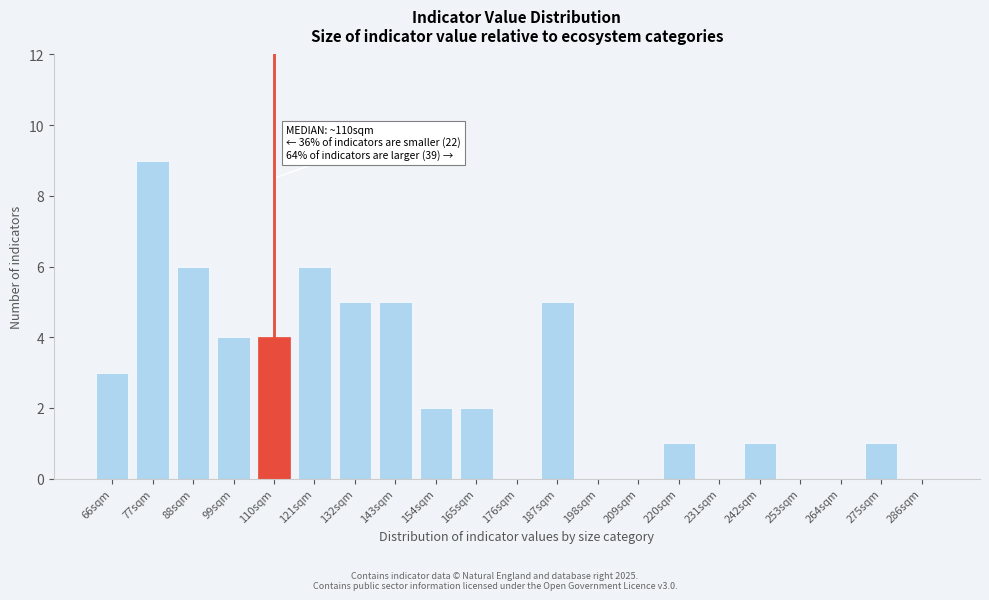

Reading left to right, list all the values displayed in this chart.

66sqm=3	77sqm=9	88sqm=6	99sqm=4	110sqm=4	121sqm=6	132sqm=5	143sqm=5	154sqm=2	165sqm=2	176sqm=0	187sqm=5	198sqm=0	209sqm=0	220sqm=1	231sqm=0	242sqm=1	253sqm=0	264sqm=0	275sqm=1	286sqm=0